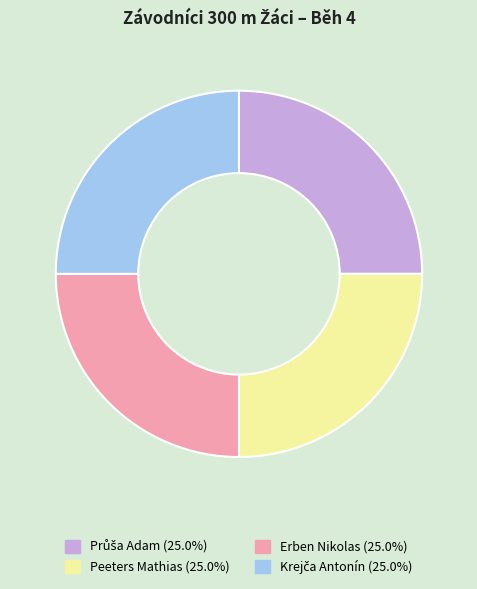

Is there any slice that represents more than half of the pie?

No